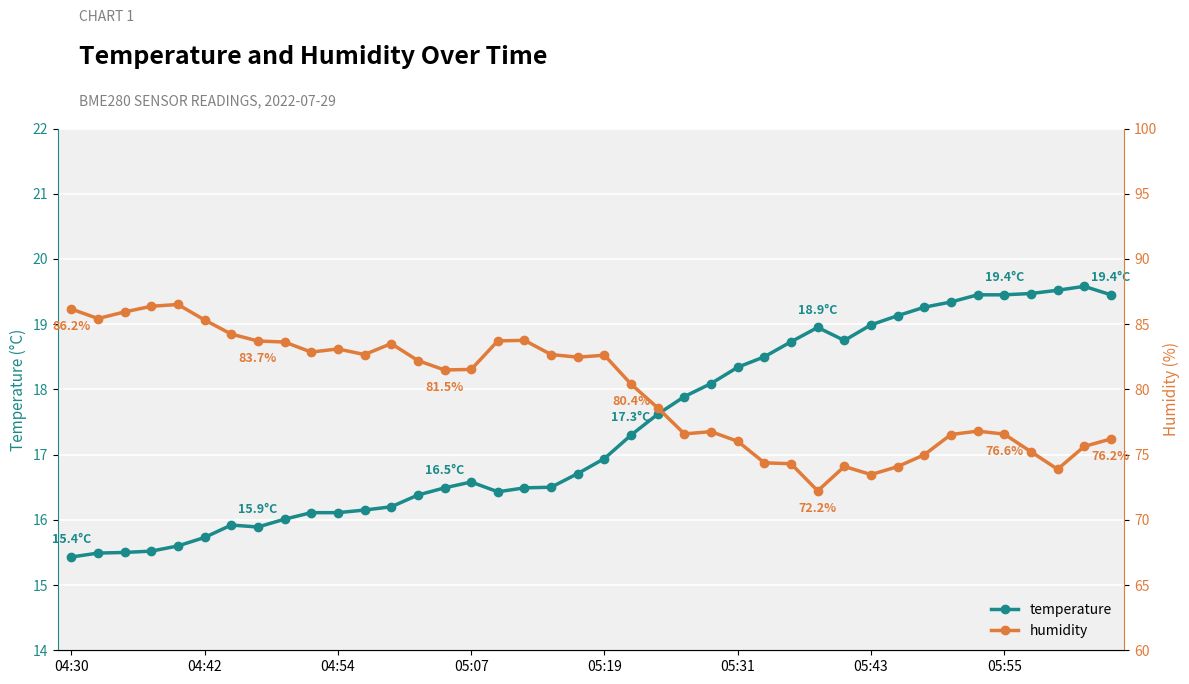

What value does the temperature series have at 05:07?

16.6